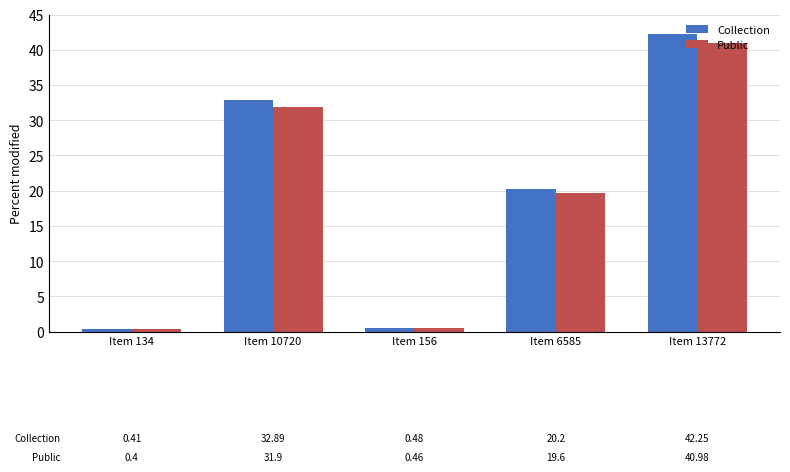

The value of Collection at Item 13772 is 42.2. True or false?

True